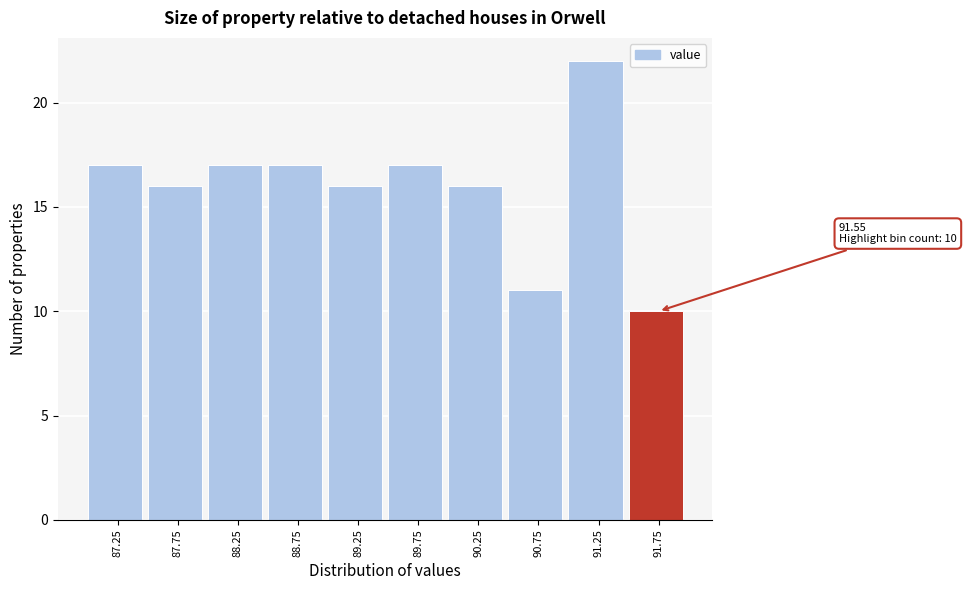

Which range on the x-axis has the tallest bar?

91.0 to 91.5